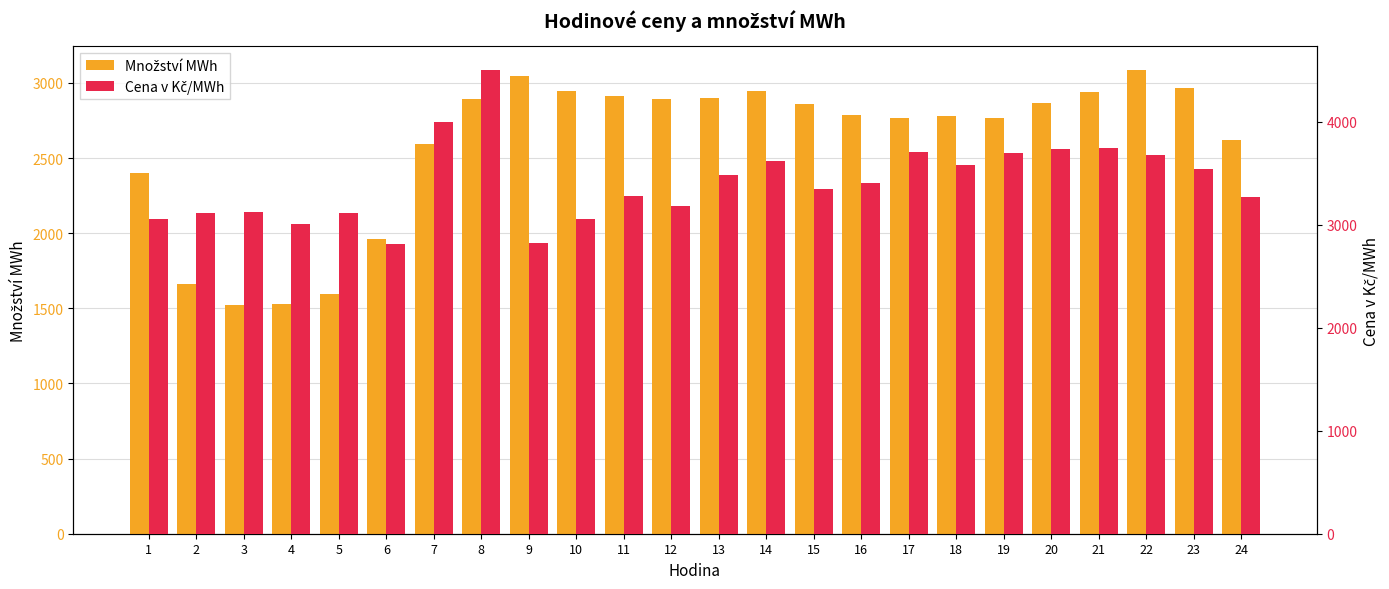

At which category is the sum across all series the highest?

8